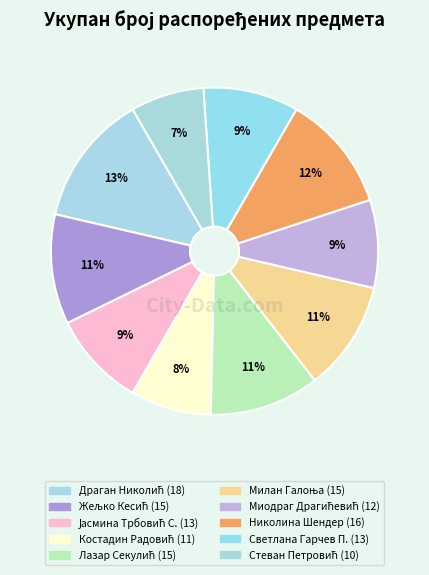

Does any single category account for the majority?

No